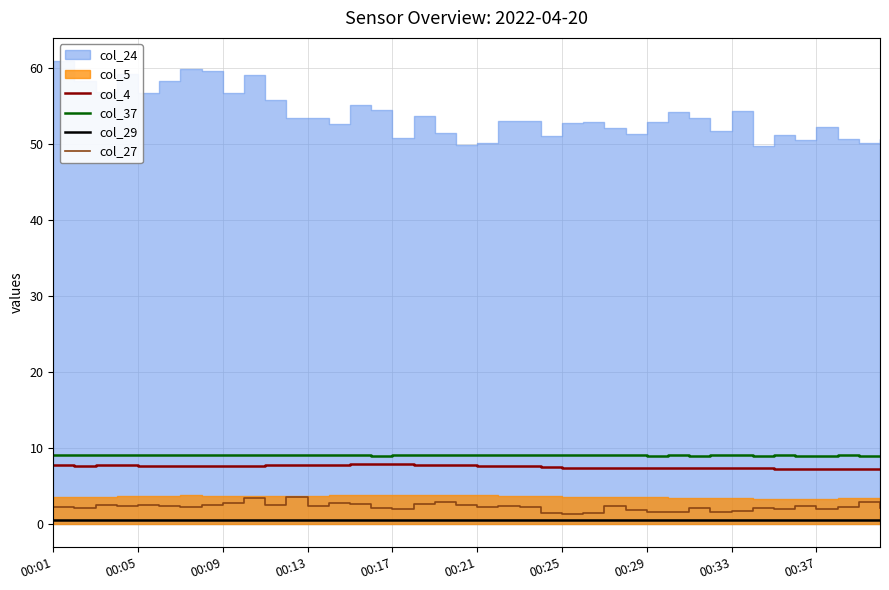

What is the highest value of the col_27 series?

3.5